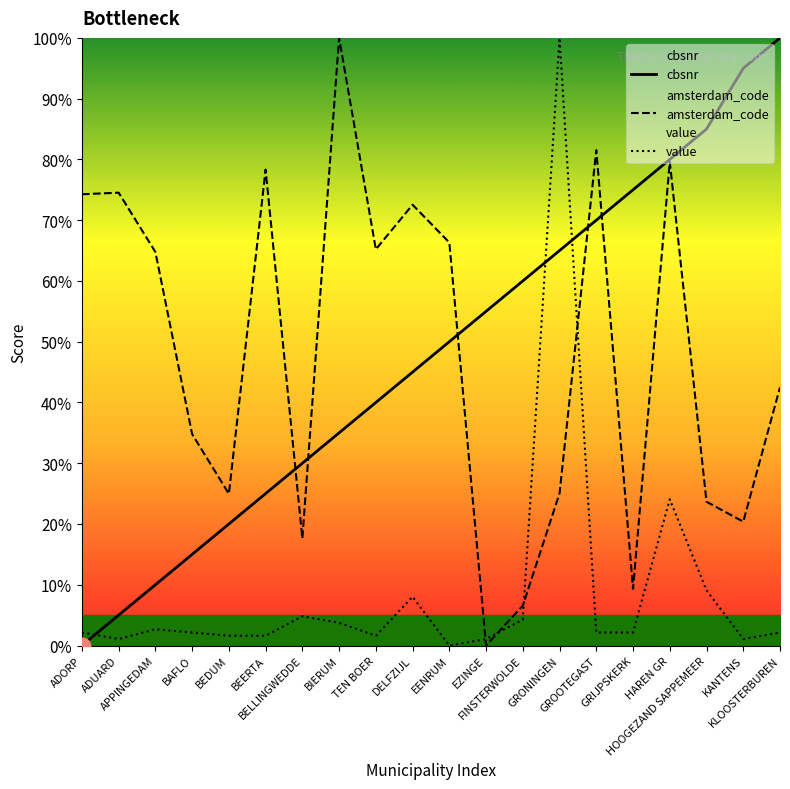

Is it true that value equals 0.0 at BAFLO?

False